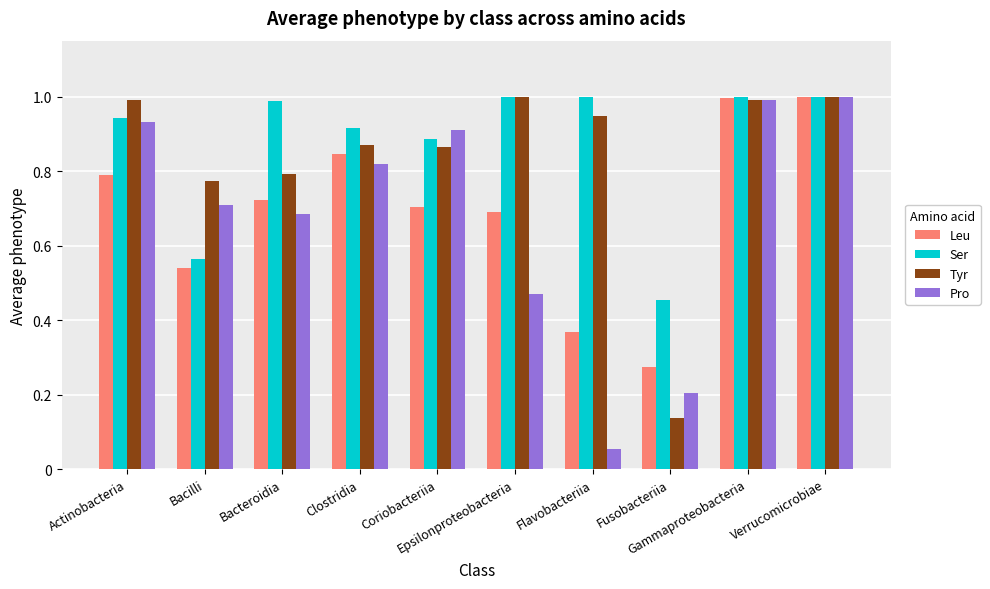

What is the greatest value displayed?

1.0